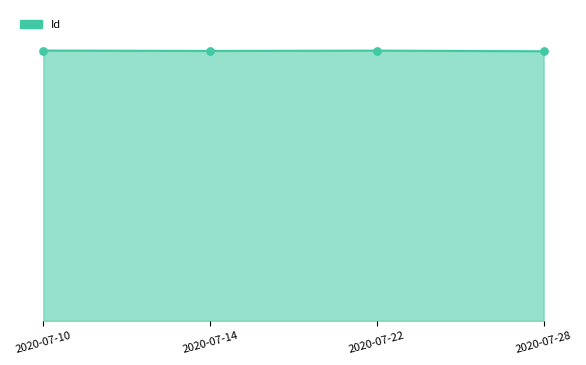

Between 2020-07-10 and 2020-07-22, which is larger?

2020-07-10